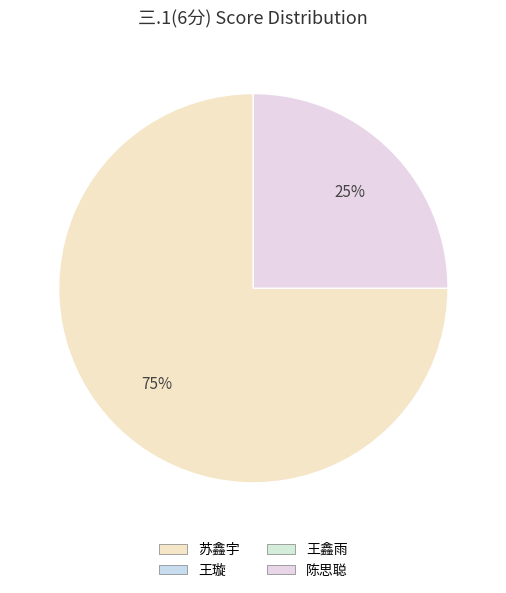

Is the sum of 王璇 and 陈思聪 greater than half?

No